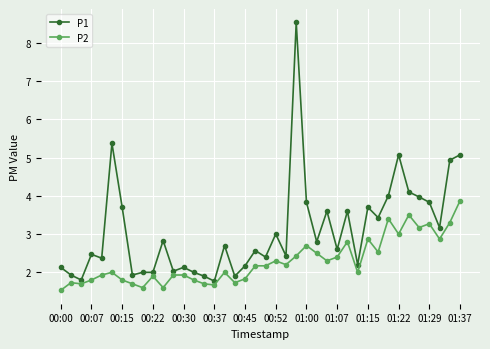

Which series has the largest total across all categories?

P1